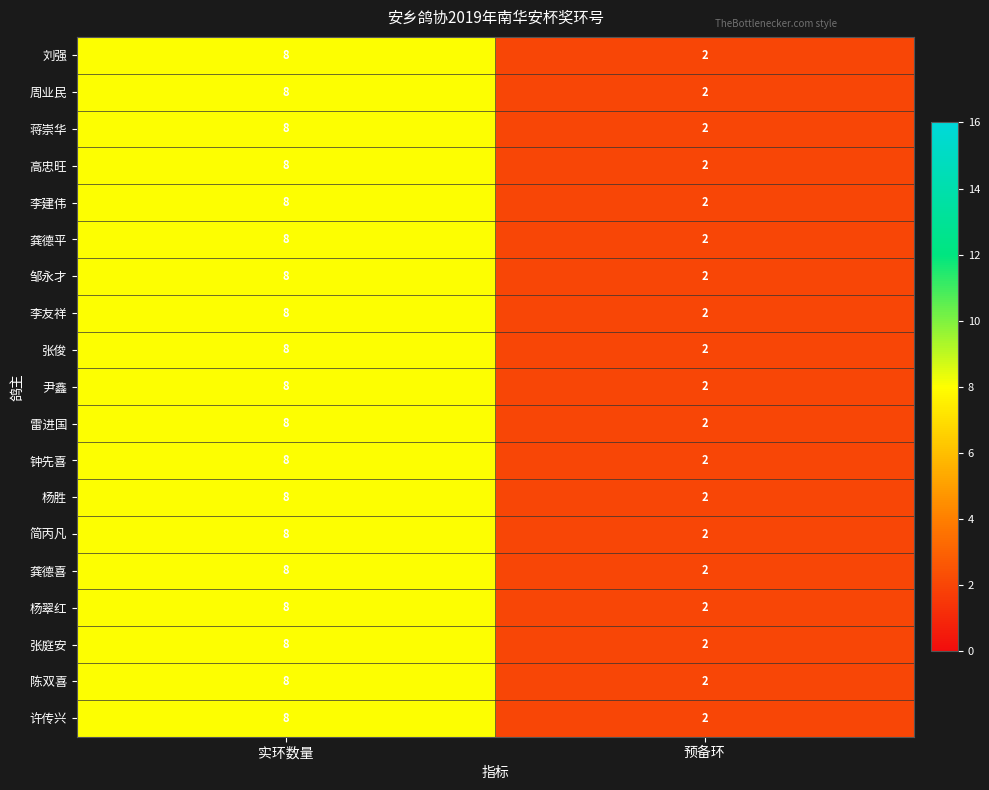

List the labels in order of 蒋崇华 value, smallest first.

预备环, 实环数量